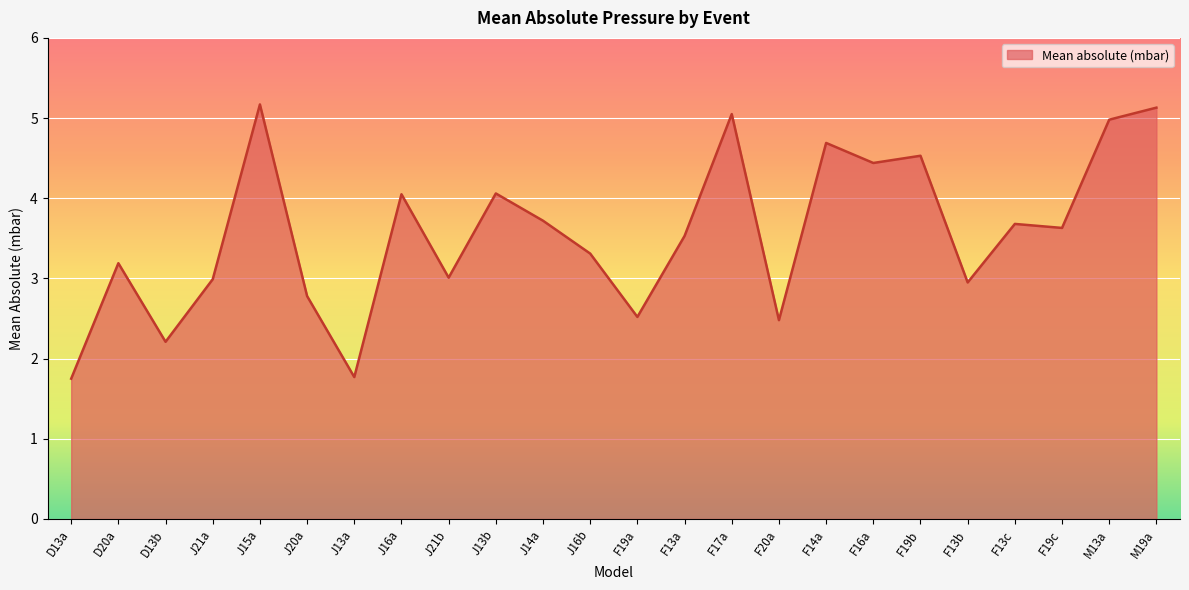

What is the difference between the values at F13b and F17a?

2.1